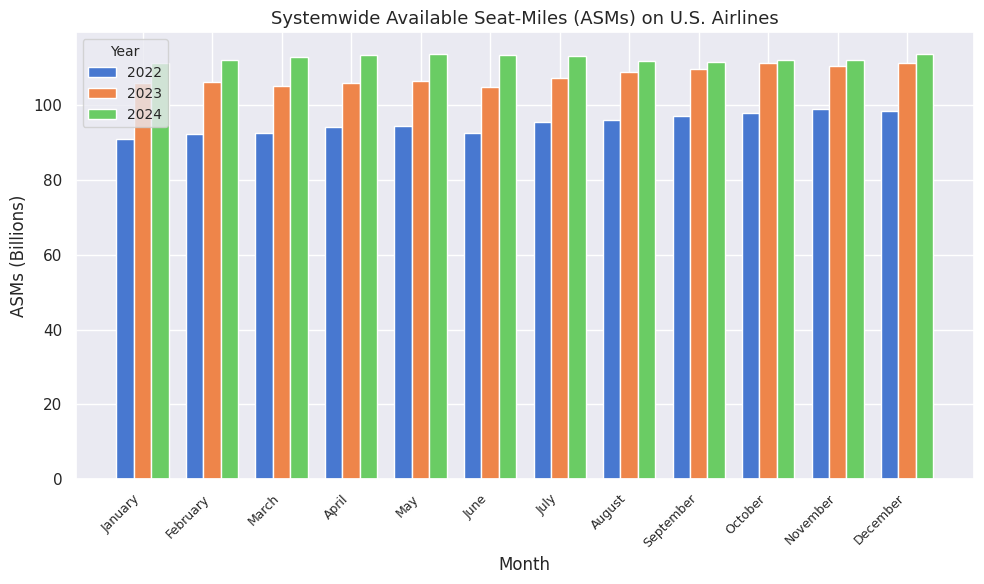

Does the chart contain any negative values?

No